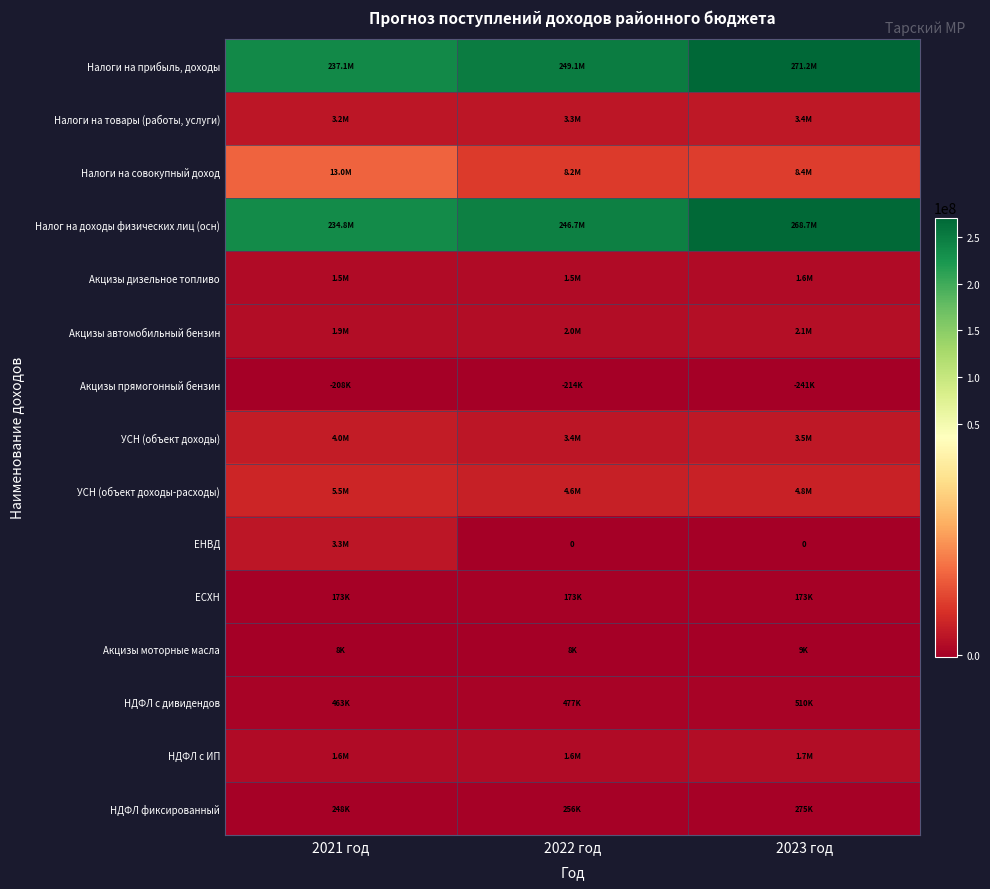

At 2023 год, list the series in order from smallest to largest.

Акцизы прямогонный бензин, ЕНВД, Акцизы моторные масла, ЕСХН, НДФЛ фиксированный, НДФЛ с дивидендов, Акцизы дизельное топливо, НДФЛ с ИП, Акцизы автомобильный бензин, Налоги на товары (работы, услуги), УСН (объект доходы), УСН (объект доходы-расходы), Налоги на совокупный доход, Налог на доходы физических лиц (осн), Налоги на прибыль, доходы